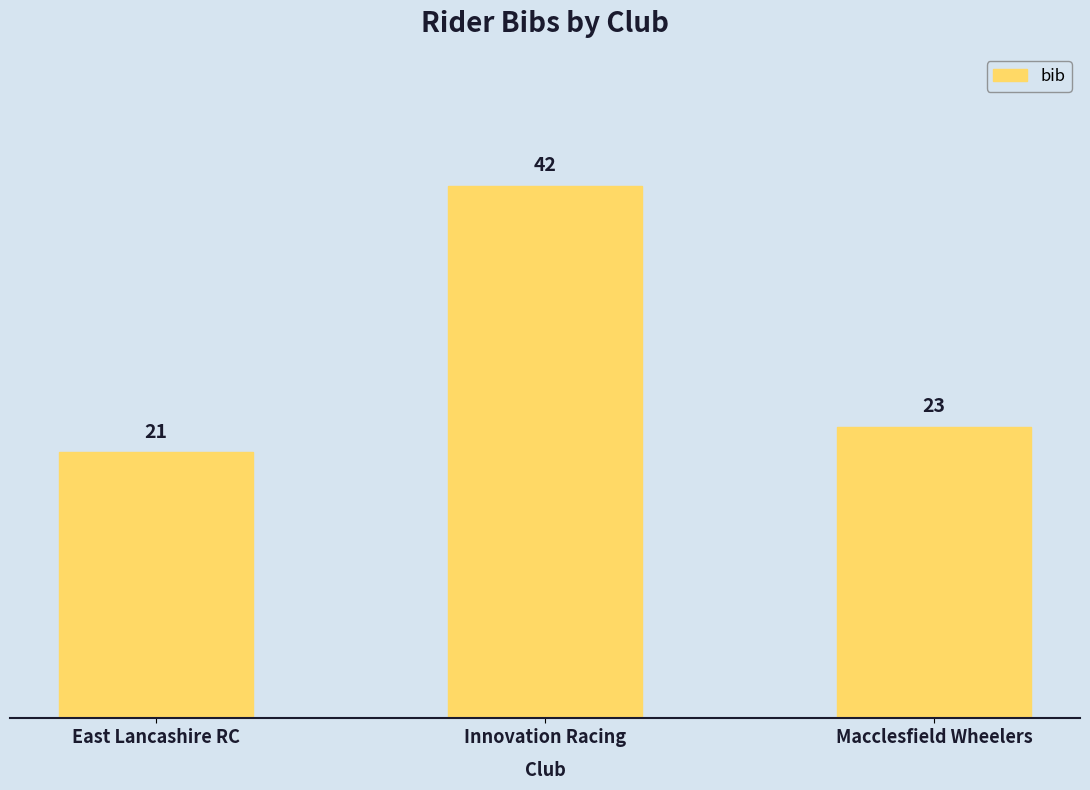

At which label is the value closest to 31?

Macclesfield Wheelers